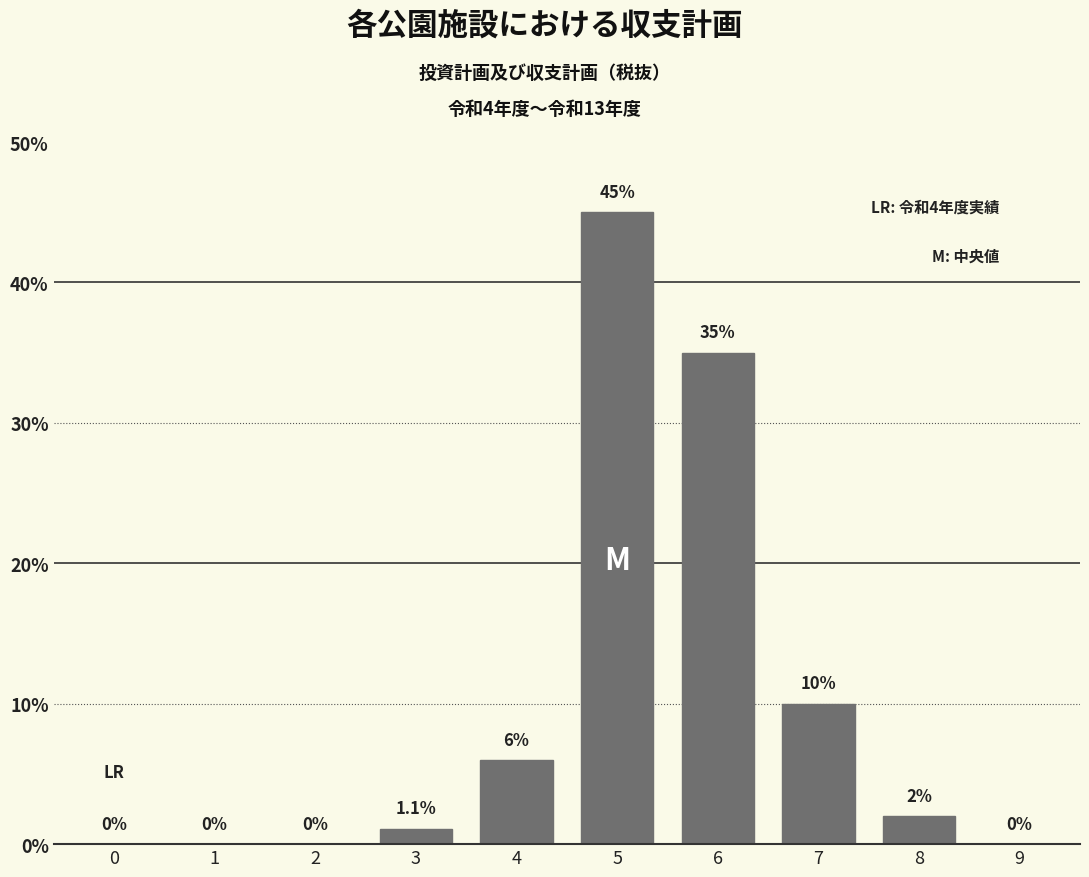

Reading left to right, what are all the values shown in this chart?

0=0.0	1=0.0	2=0.0	3=1.1	4=6.0	5=45.0	6=35.0	7=10.0	8=2.0	9=0.0